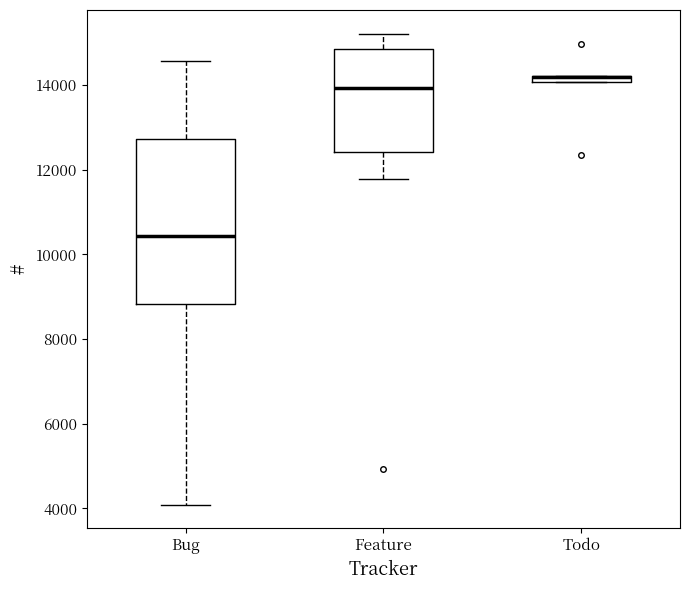

Where does the upper whisker of the box for Bug end on the y-axis? The values are not printed on the chart, so give them approximately, as read against the axis.

14600